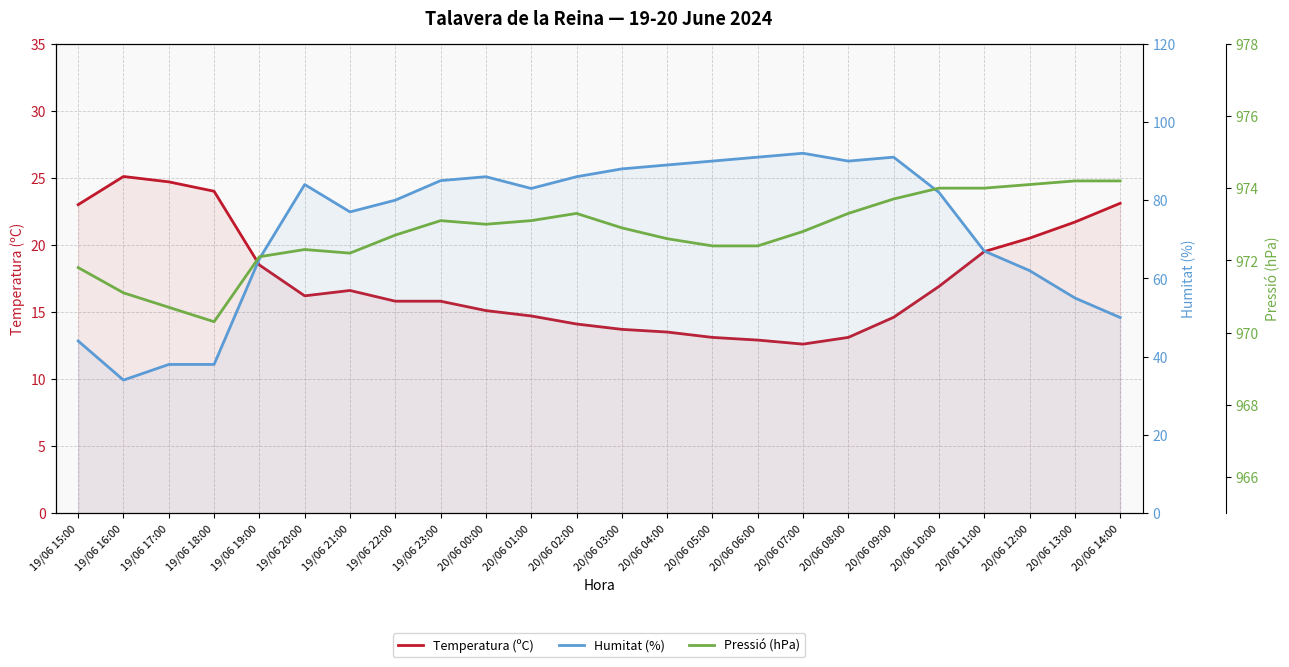

What is the value of the Pressió (hPa) point at the 10th from the left?

973.0